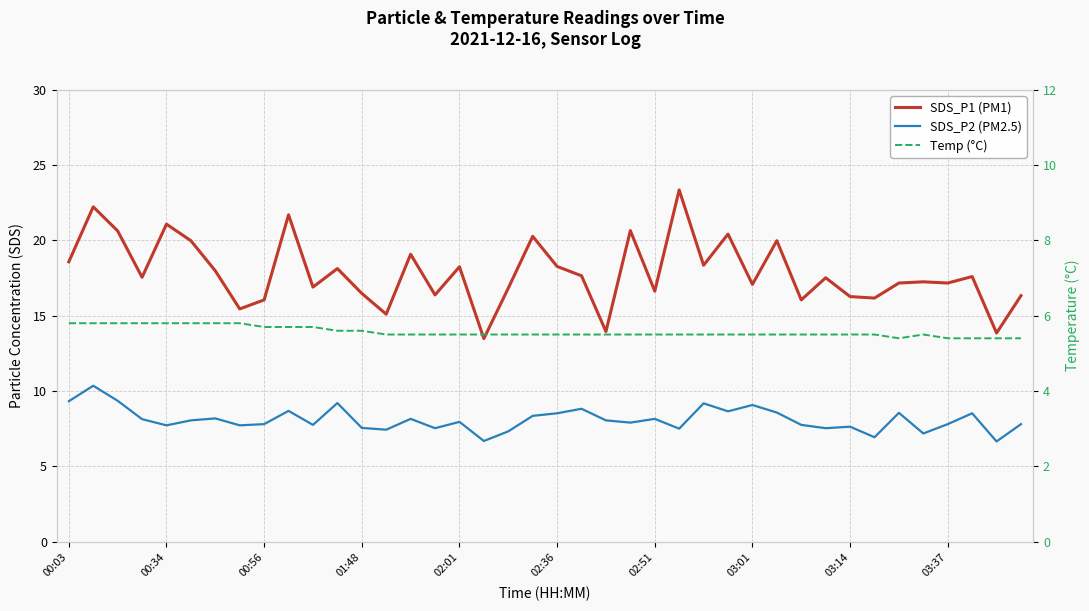

Rank the series by their maximum value, from lowest to highest.

Temp (°C), SDS_P2 (PM2.5), SDS_P1 (PM1)